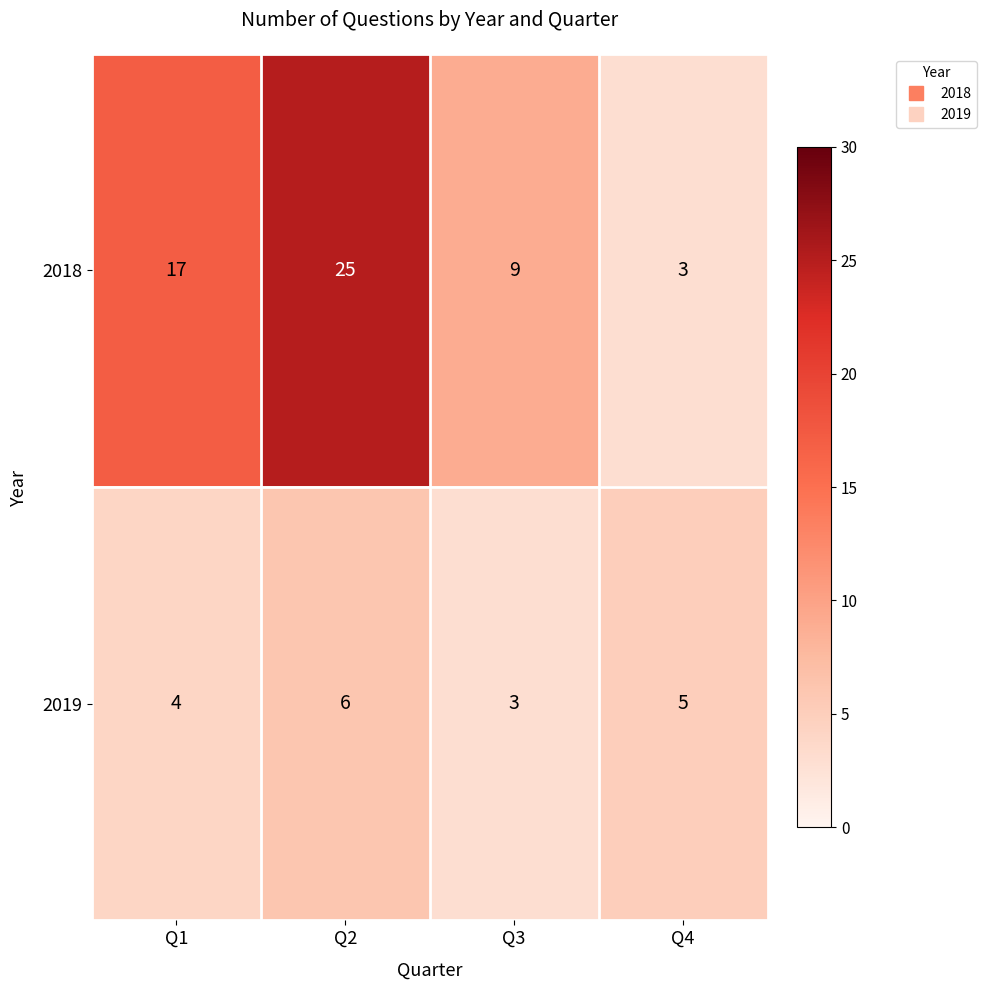

How many data points in 2018 are less than 17?

2